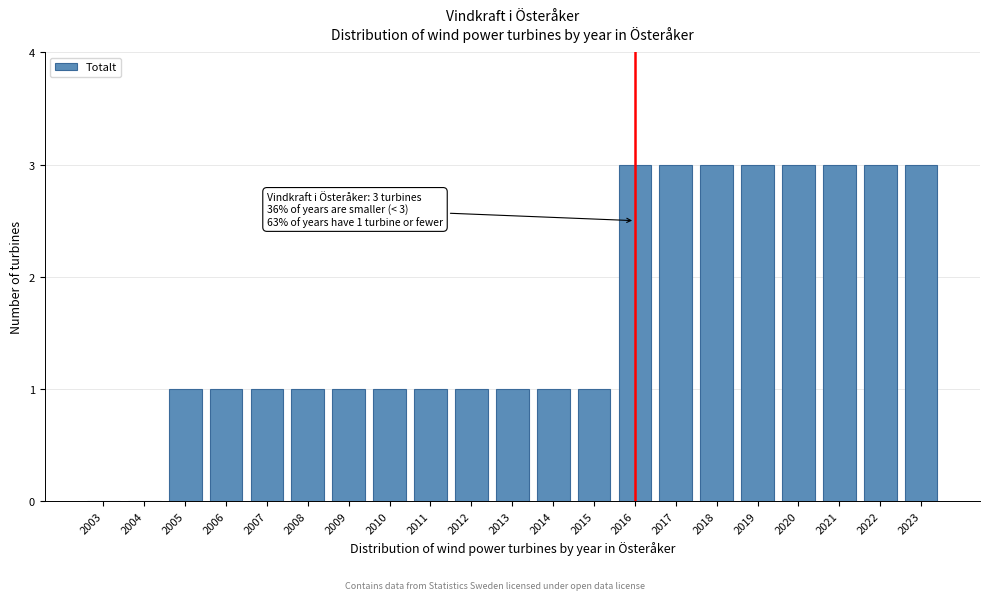

Reading right to left, transcribe all the data shown in this chart.

2023=3	2022=3	2021=3	2020=3	2019=3	2018=3	2017=3	2016=3	2015=1	2014=1	2013=1	2012=1	2011=1	2010=1	2009=1	2008=1	2007=1	2006=1	2005=1	2004=0	2003=0